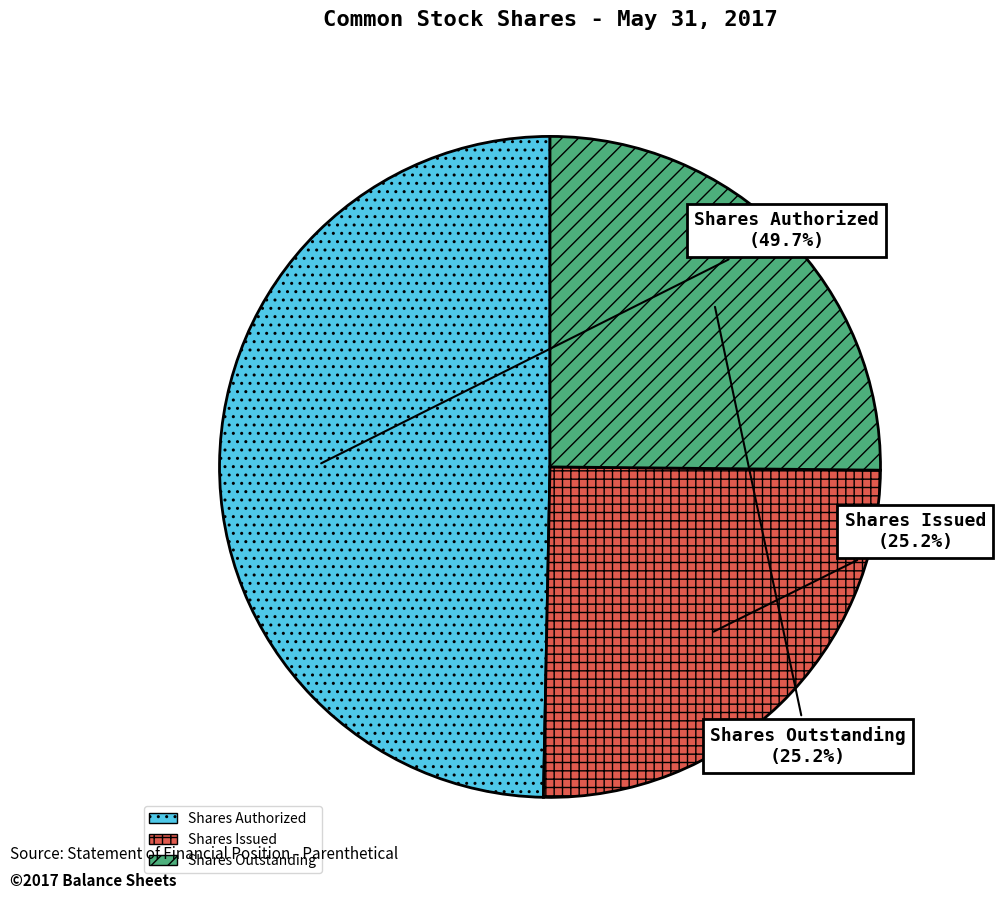

Which has a higher value, Shares Outstanding or Shares Authorized?

Shares Authorized